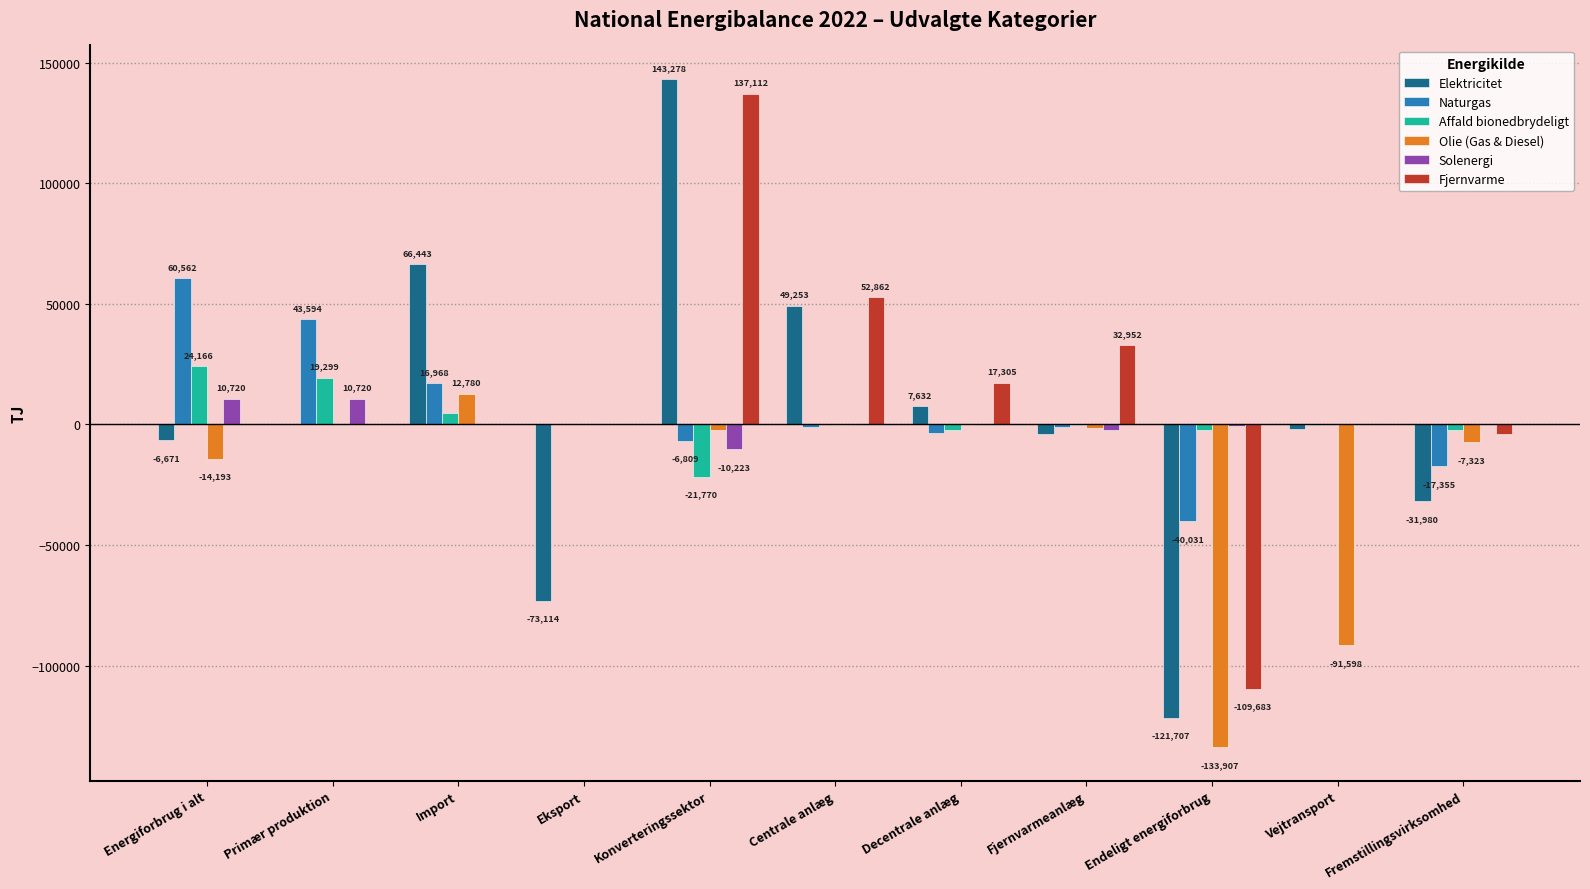

At which category is the sum across all series the highest?

Konverteringssektor